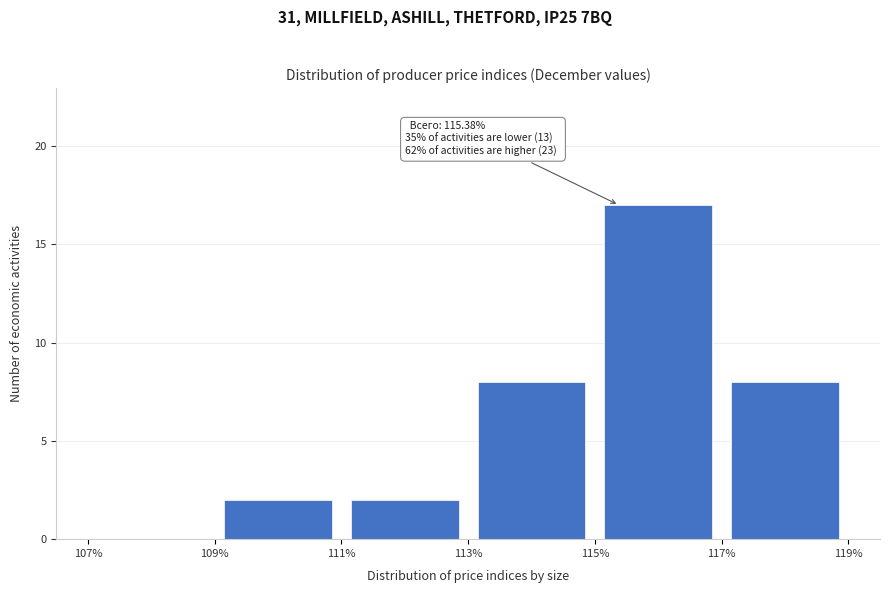

Over which range of the x-axis is the bar tallest?

115% to 117%